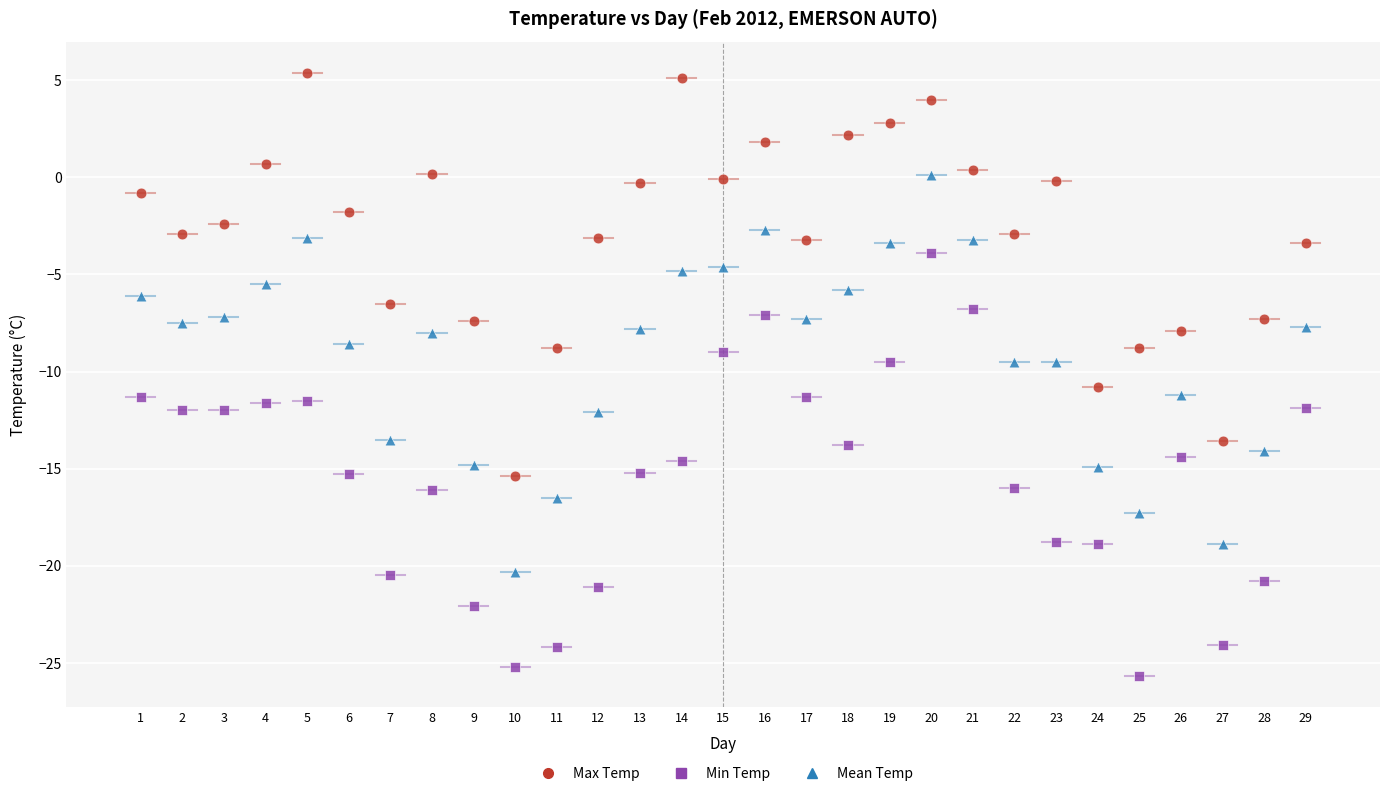

Which series reaches the minimum Y coordinate?

Min Temp